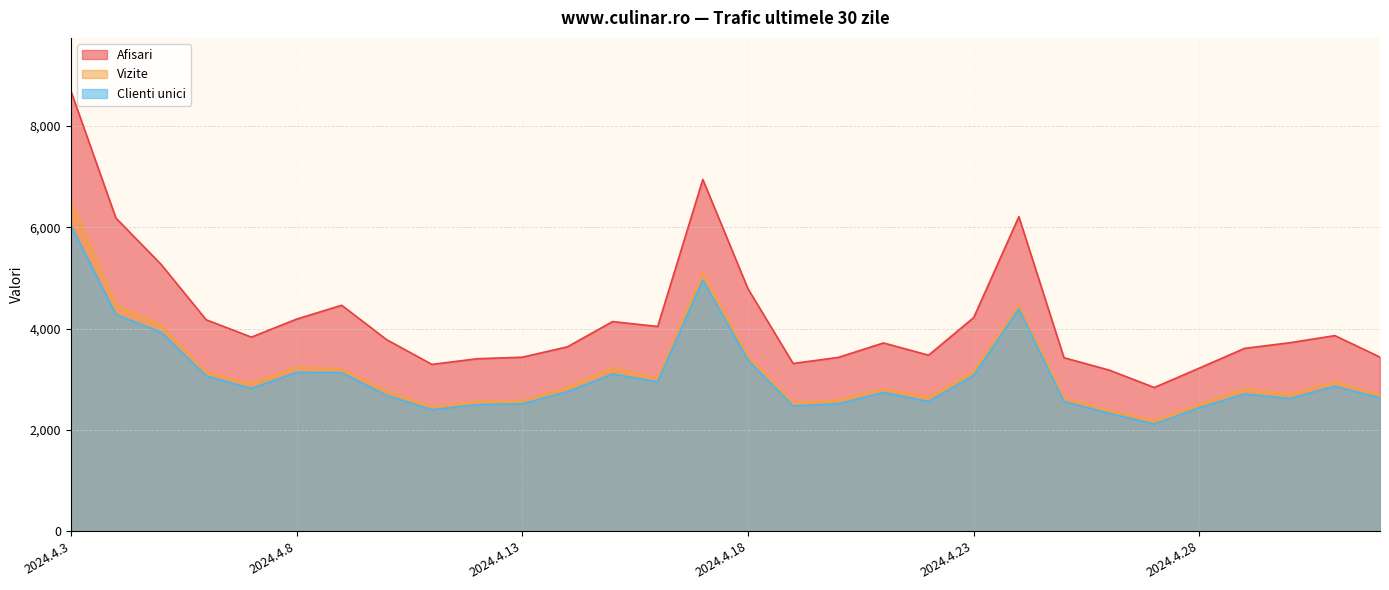

What is the label of the 9th point from the right?

2024.4.24